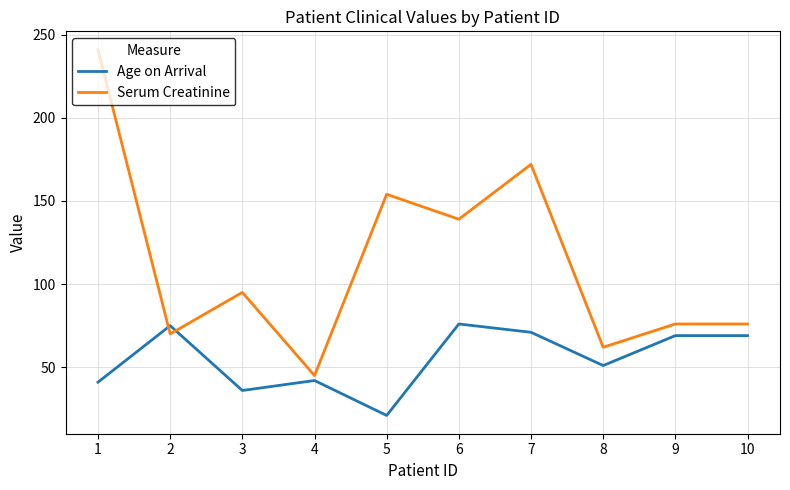

Reading left to right, transcribe all the data shown in this chart.

Age on Arrival: 41	75	36	42	21	76	71	51	69	69
Serum Creatinine: 241	70	95	45	154	139	172	62	76	76